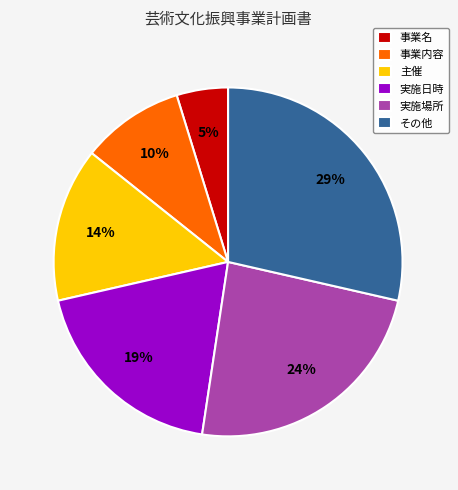

Is there a majority slice in this chart?

No